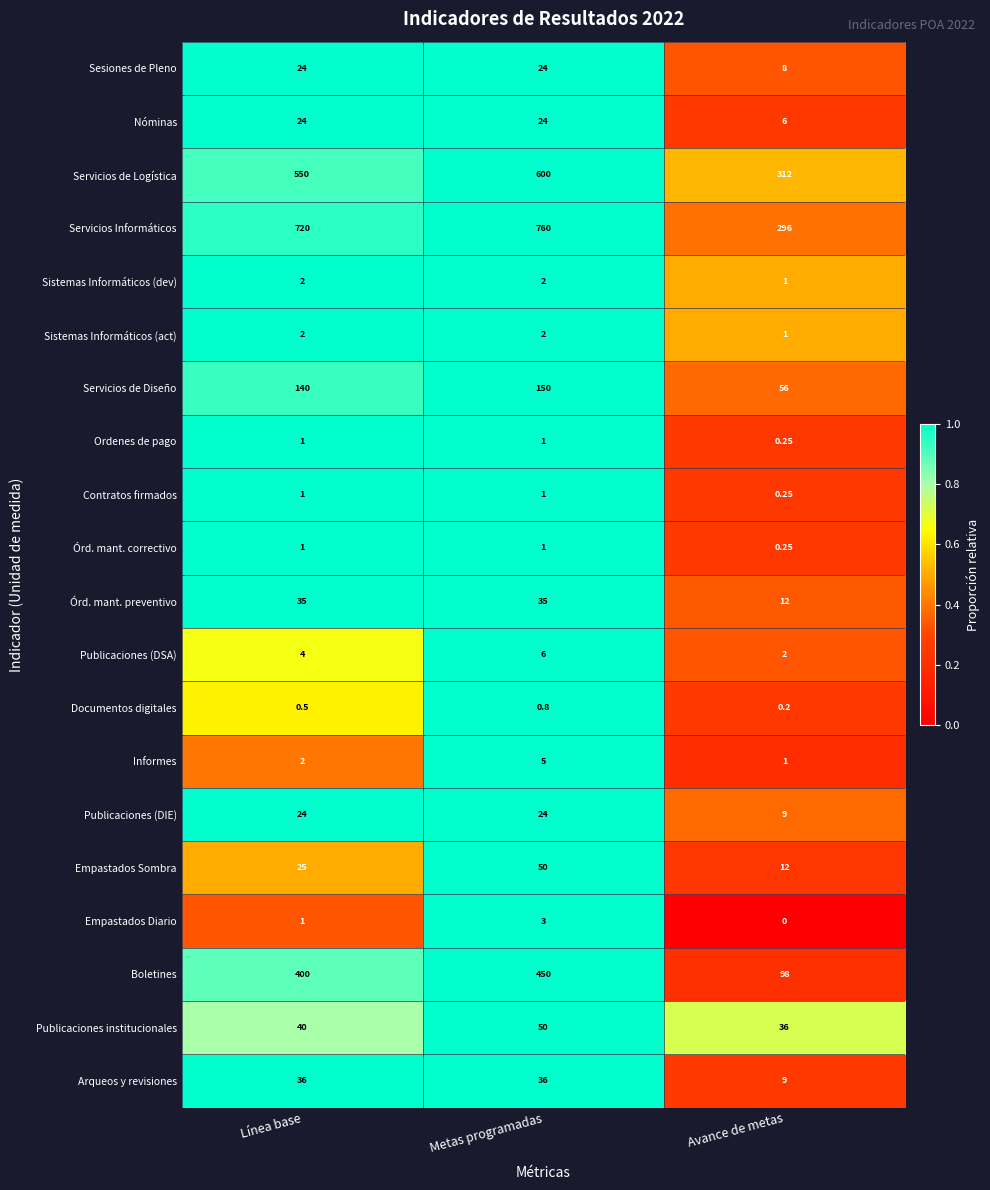

Where is Informes nearest to the value 3?

Línea base